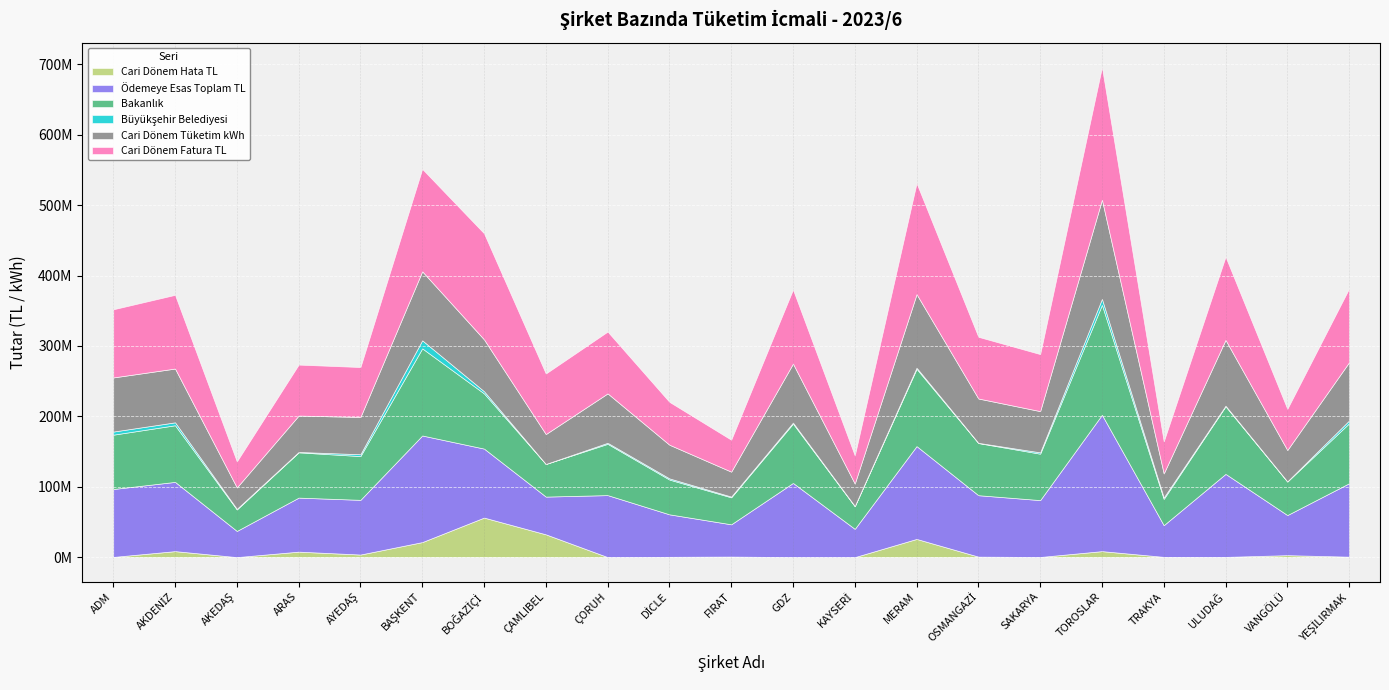

What are all the series names shown in the legend?

Cari Dönem Hata TL, Ödemeye Esas Toplam TL, Bakanlık, Büyükşehir Belediyesi, Cari Dönem Tüketim kWh, Cari Dönem Fatura TL